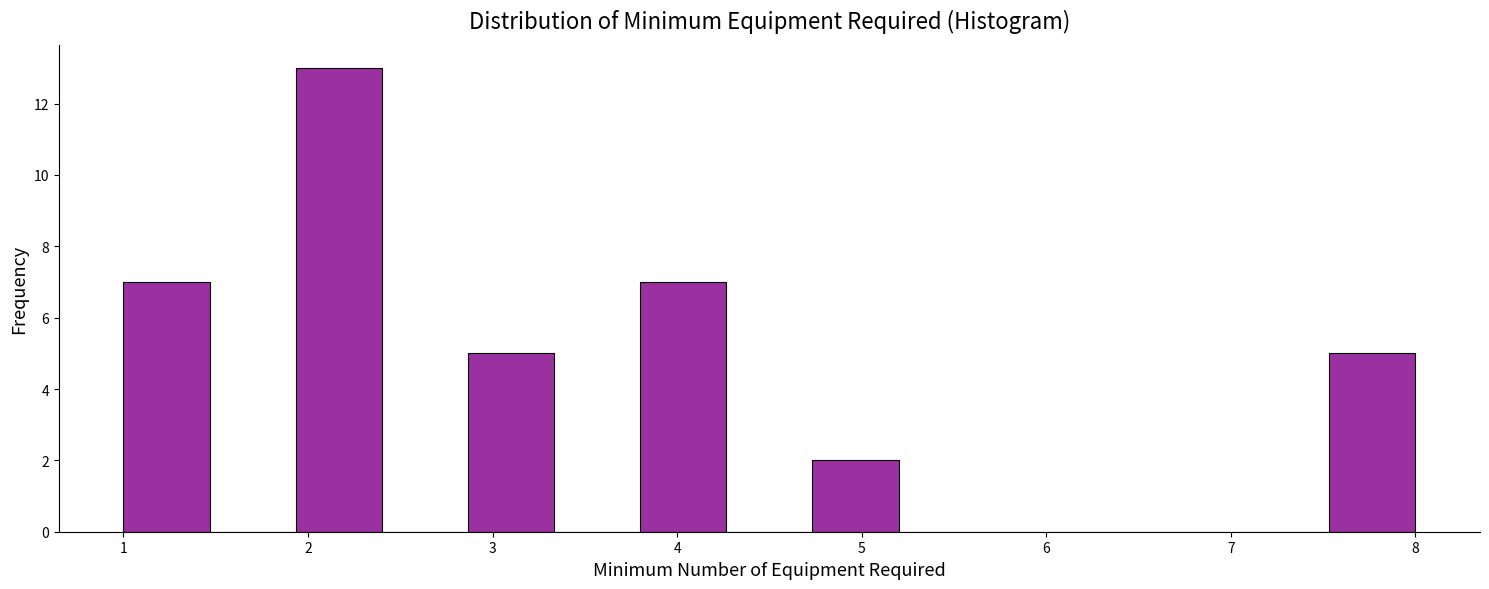

What is the height of the bar covering 4.7 to 5.2 on the x-axis? Neither the bar edges nor the heights are printed on the chart, so give them approximately, as read against the axes.

2